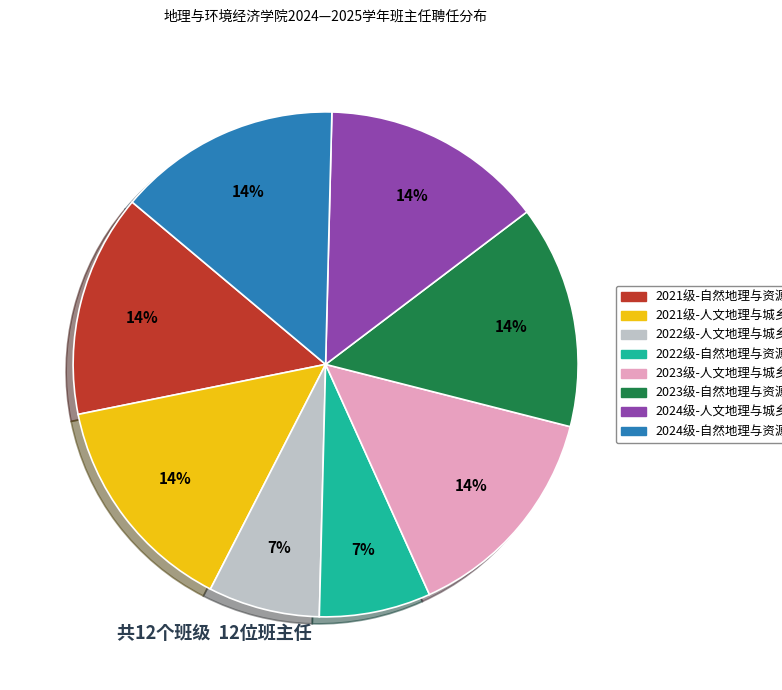

Approximately how many times larger is the value at 2022级-自然地理与资源环境 compared to 2021级-自然地理与资源环境?

0.5